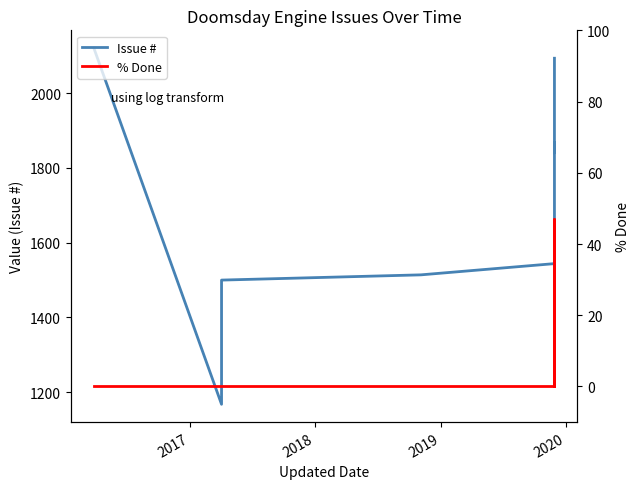

Is it true that Issue # equals 2154 at 2018?

False